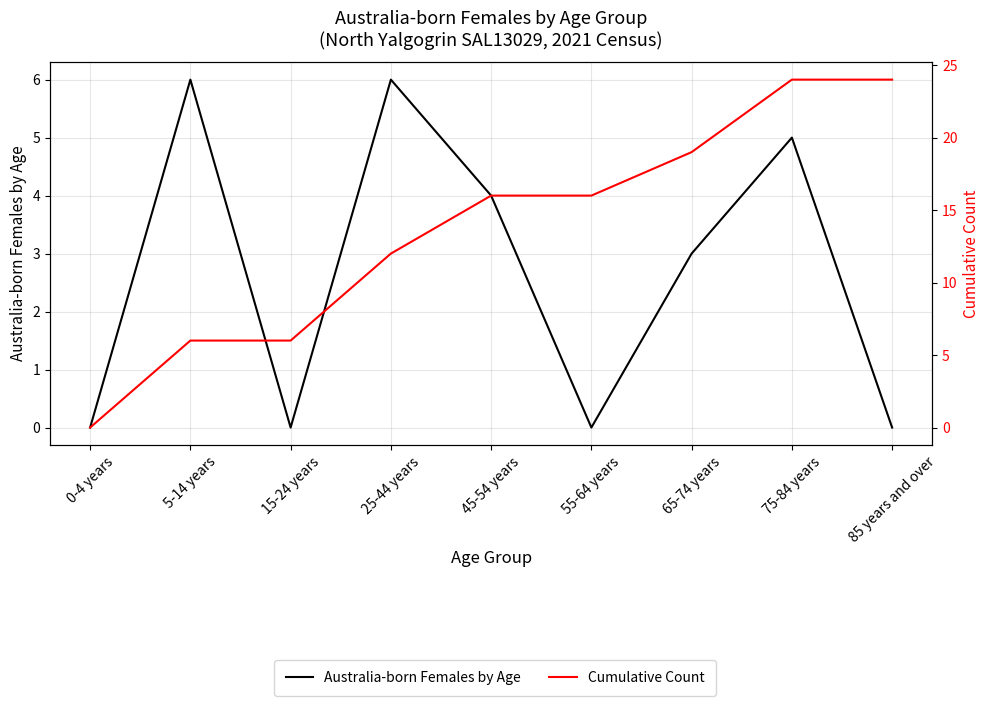

How many distinct data groups are displayed?

2